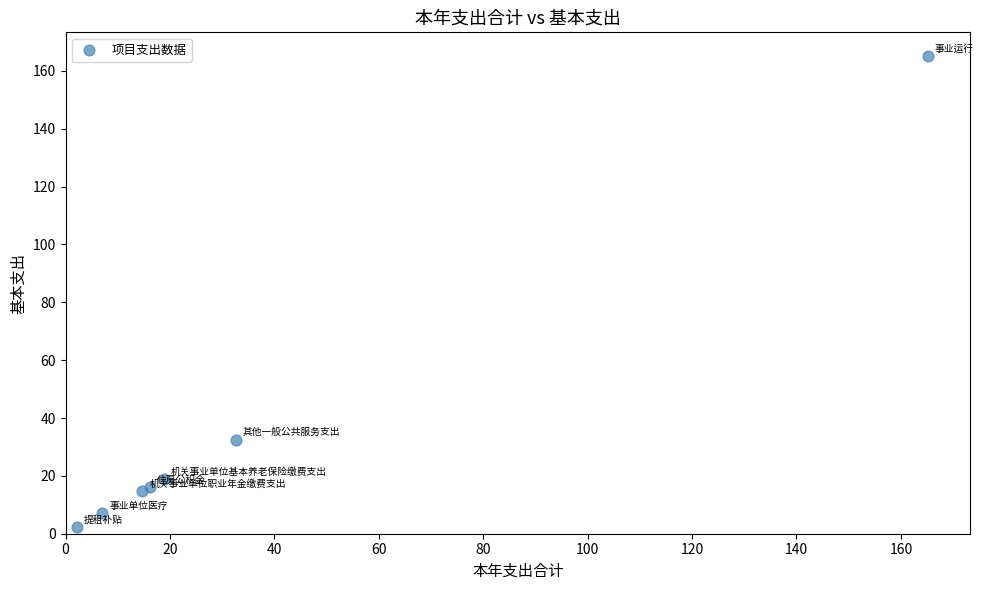

What Y value in the scatter plot is closest to 83?

32.6